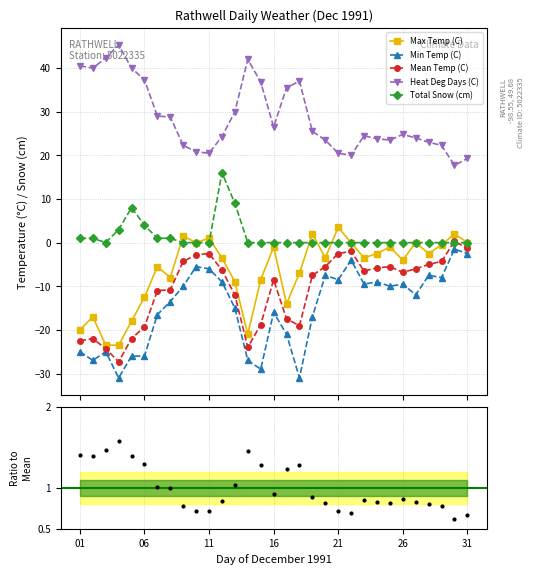

What is the maximum value for Max Temp (C)?

3.5